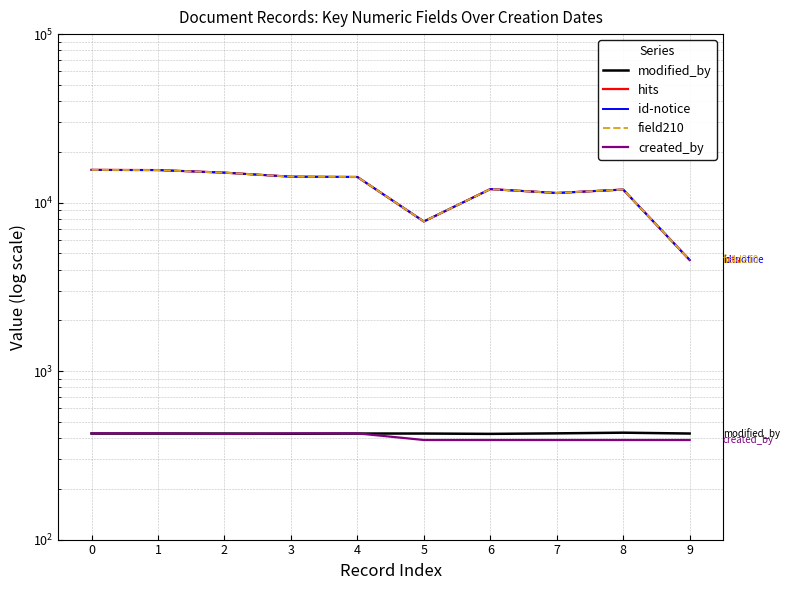

Which series has the largest total across all categories?

hits